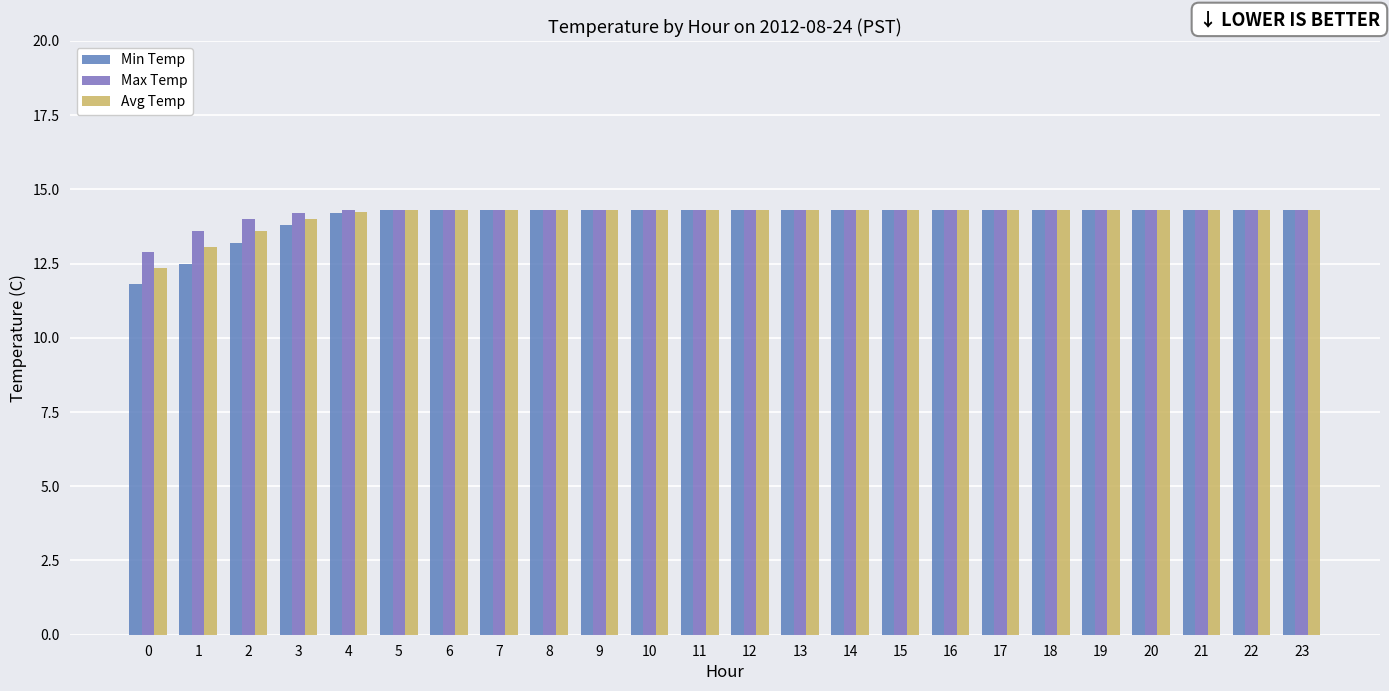

The value of Max Temp at 8 is 4.4. True or false?

False